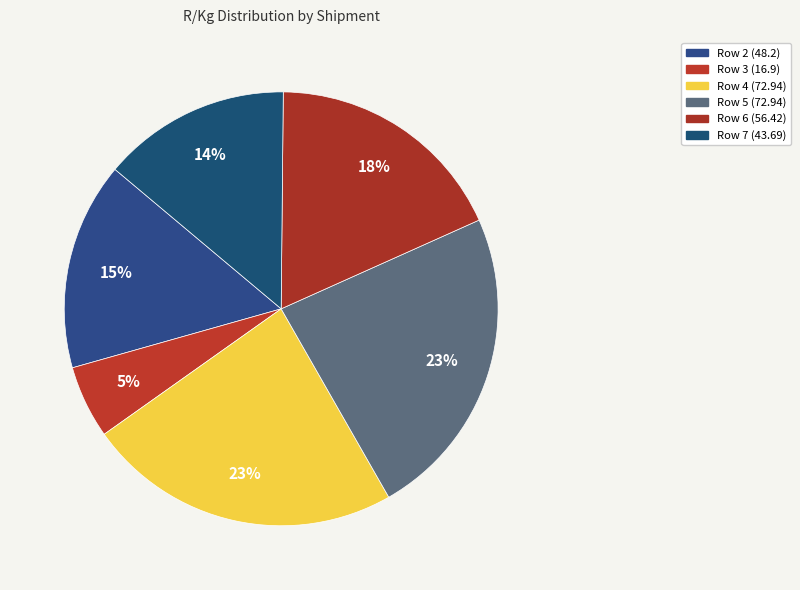

How many slices are in this pie chart?

6